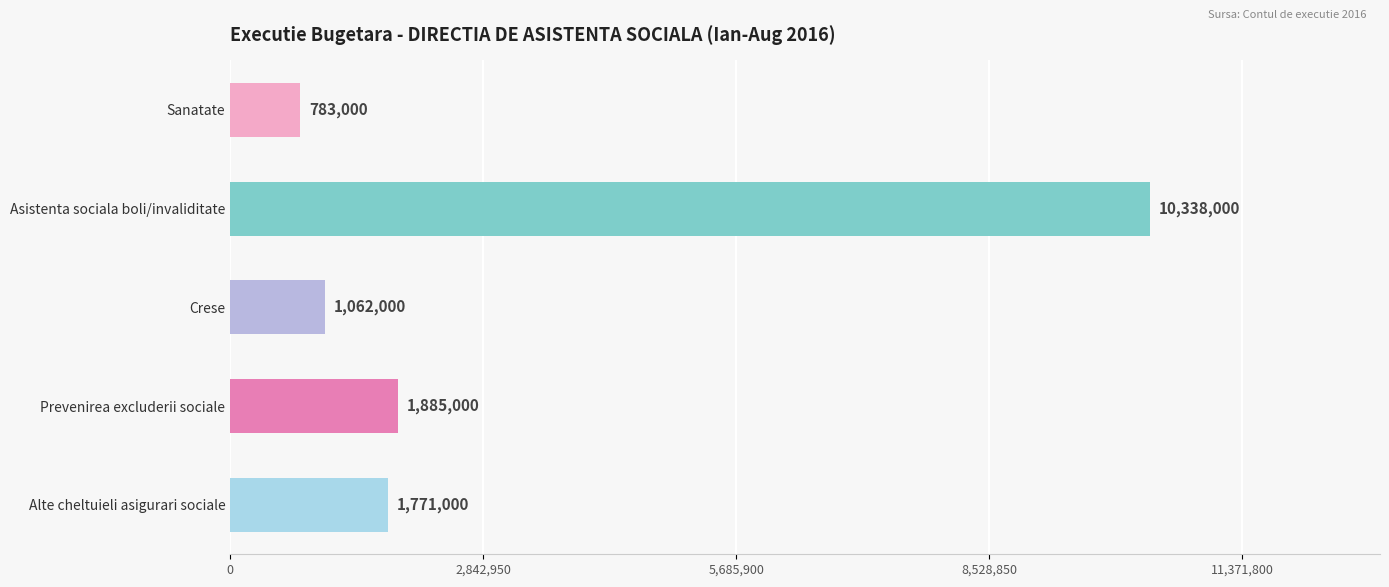

At which label is the value closest to 5560500?

Prevenirea excluderii sociale